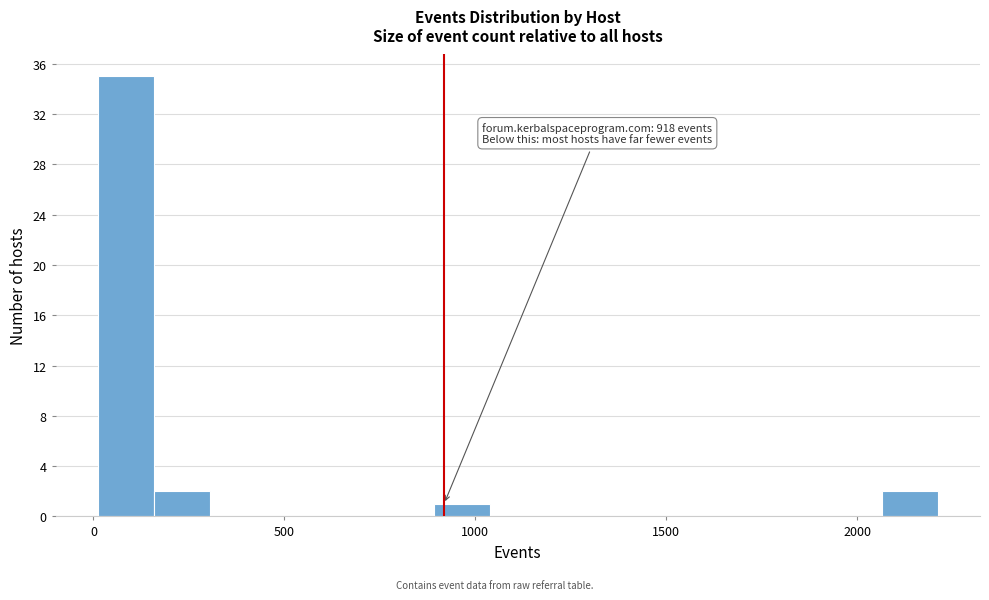

Around what value on the x-axis is the tallest bar? Give the approximate position of its centre, as read against the axis.

100